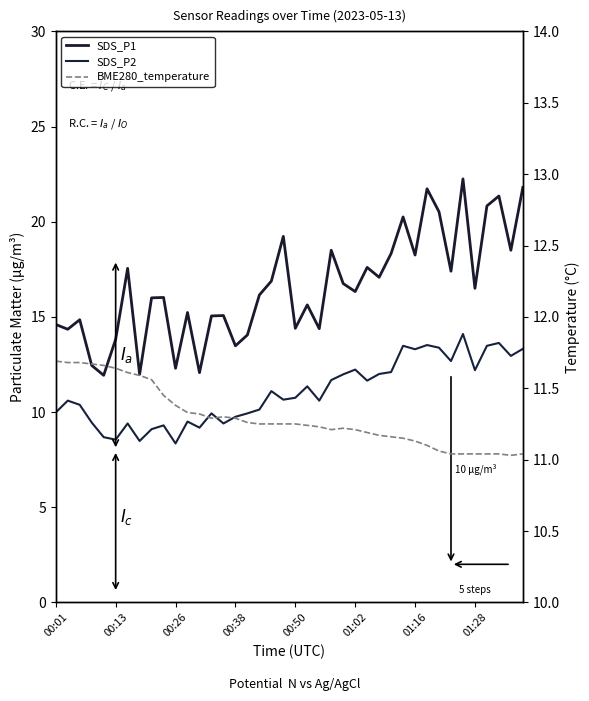

Rank the series at 26 from lowest to highest value.

BME280_temperature, SDS_P2, SDS_P1